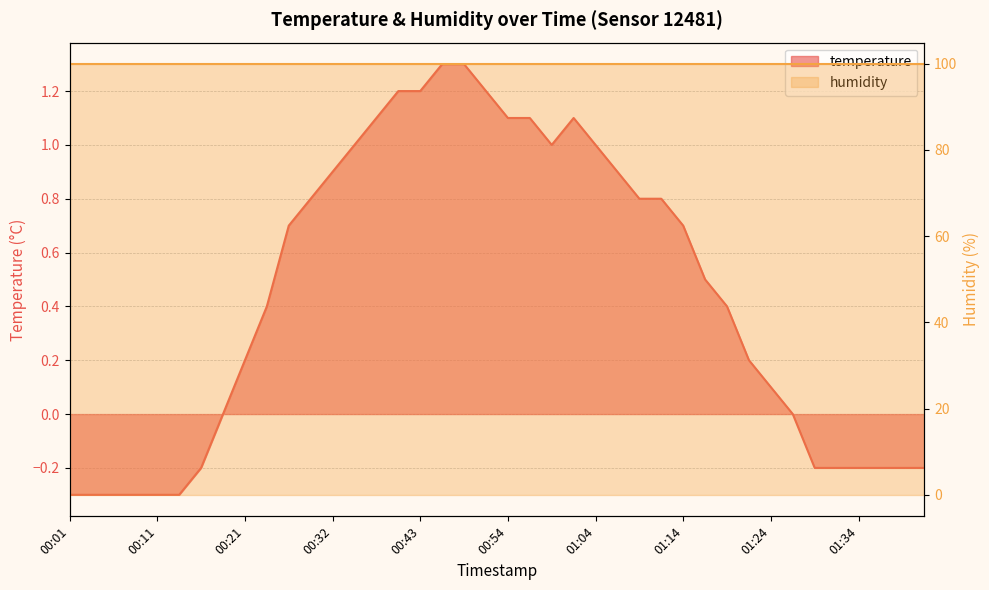

Which category has the lowest value across all series?

00:01